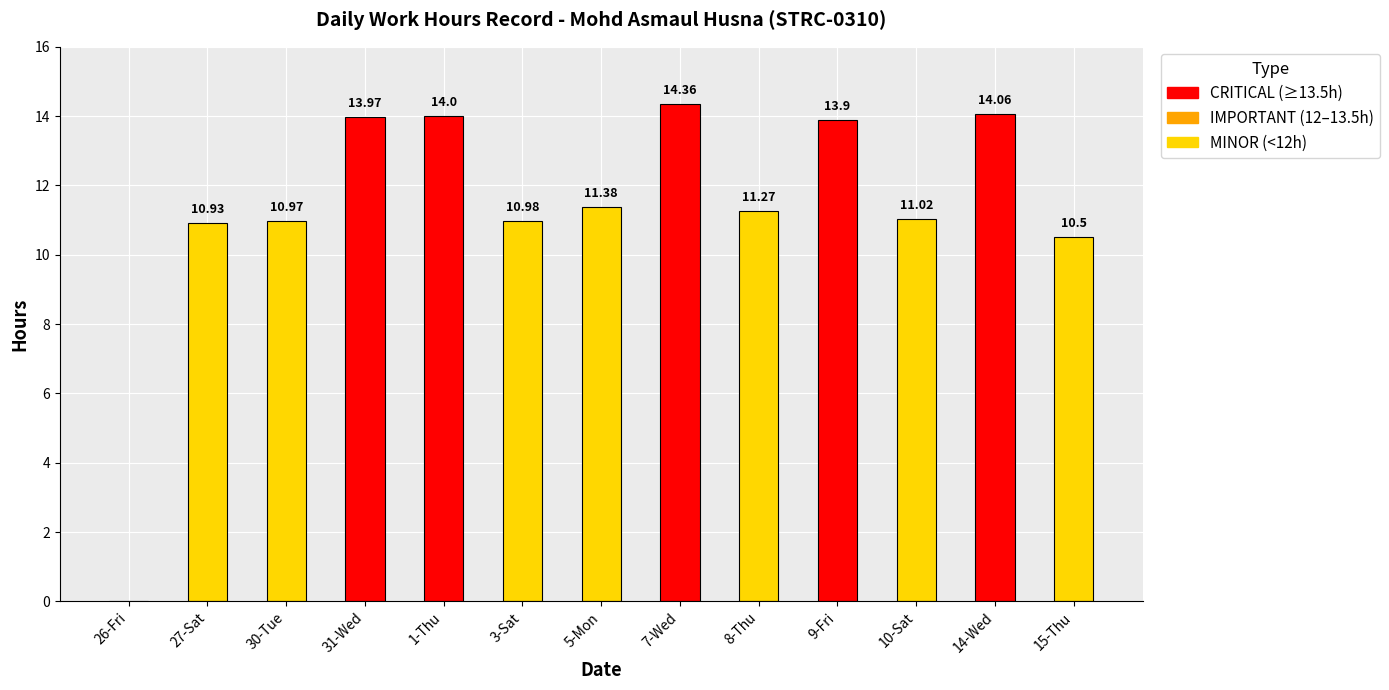

Which has a higher value, 14-Wed or 10-Sat?

14-Wed